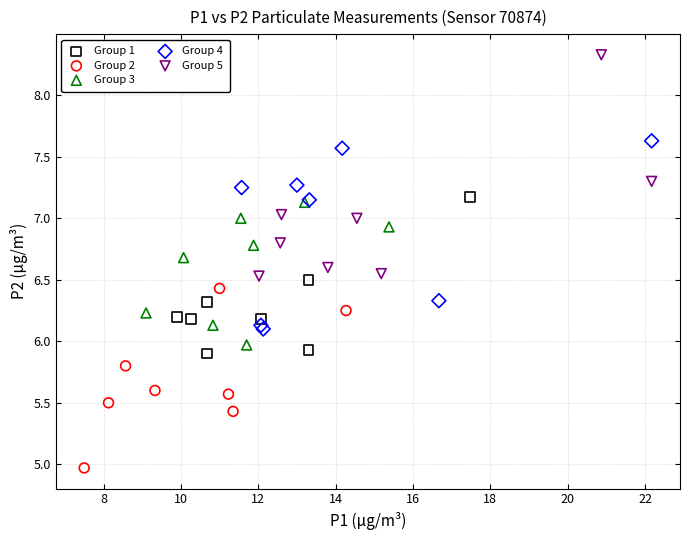

Which series has the largest Y range (max minus min)?

Group 5